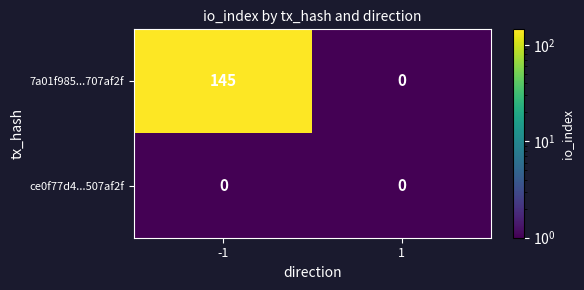

The value of 7a01f985...707af2f at 1 is 44. True or false?

False